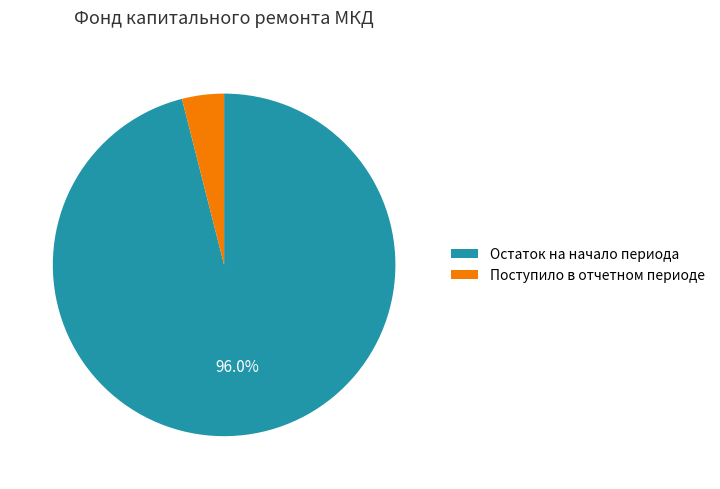

Count the number of slices in the pie.

2